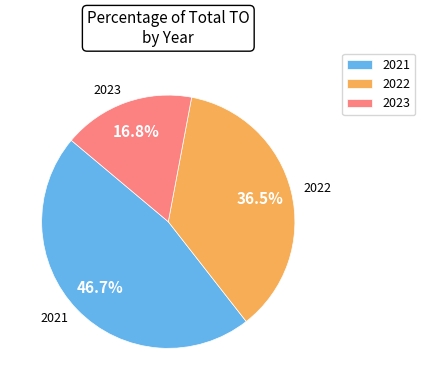

What is the total percentage of 2021 and 2022?

83.2%